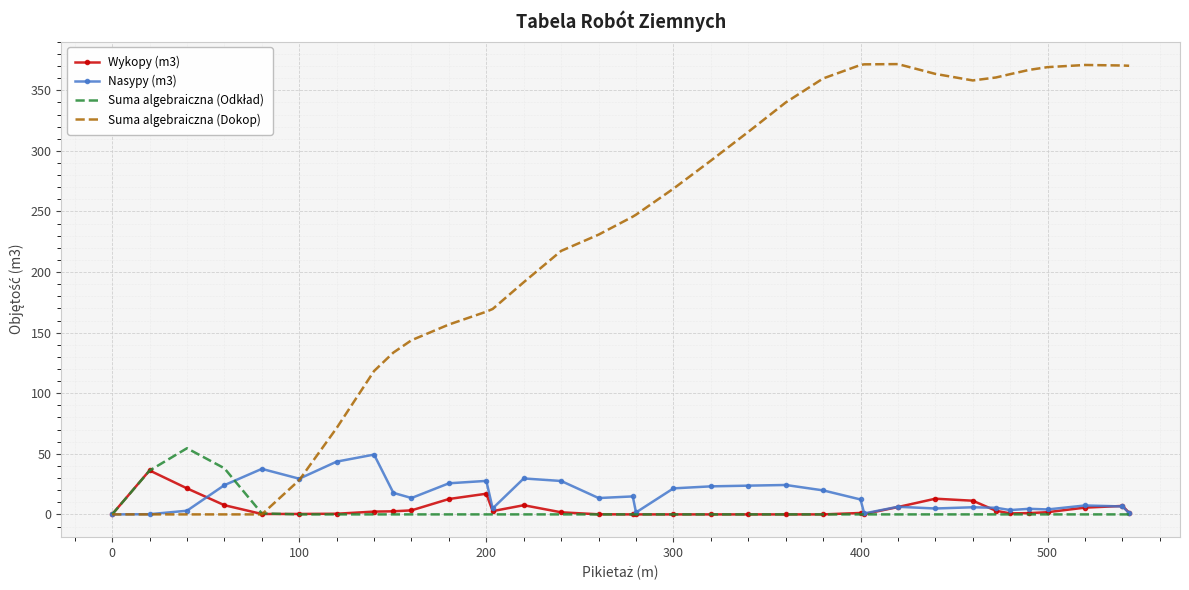

Which series has the largest range (max minus min)?

Suma algebraiczna (Dokop)